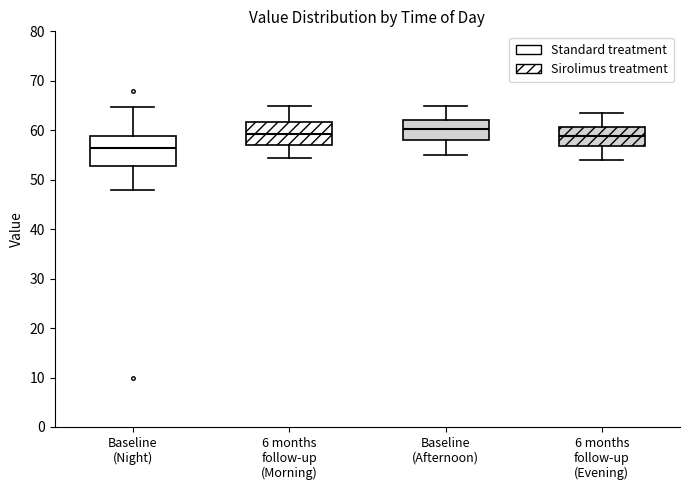

Reading left to right, transcribe this box plot: for each box, give where its median line is, the range the box spans, and where its two whiskers end, as read against the y-axis. The values are not printed on the chart, so give them approximately, as read against the axis.

Baseline (Night): median 57, box 53 to 59, whiskers 48 to 65
6 months follow-up (Morning): median 59, box 57 to 62, whiskers 54 to 65
Baseline (Afternoon): median 60, box 58 to 62, whiskers 55 to 65
6 months follow-up (Evening): median 59, box 57 to 61, whiskers 54 to 64